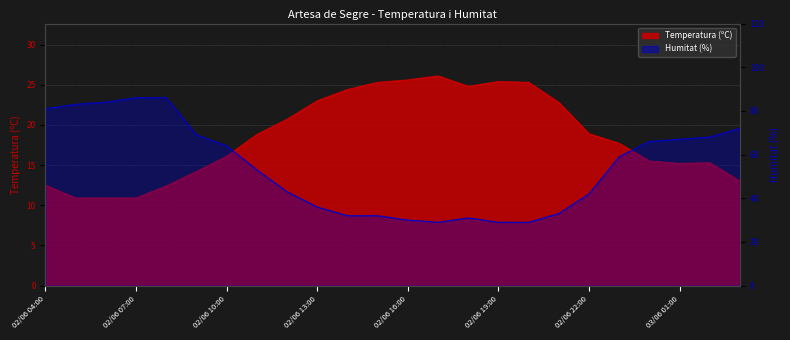

Which category has the highest value across all series?

02/06 07:00